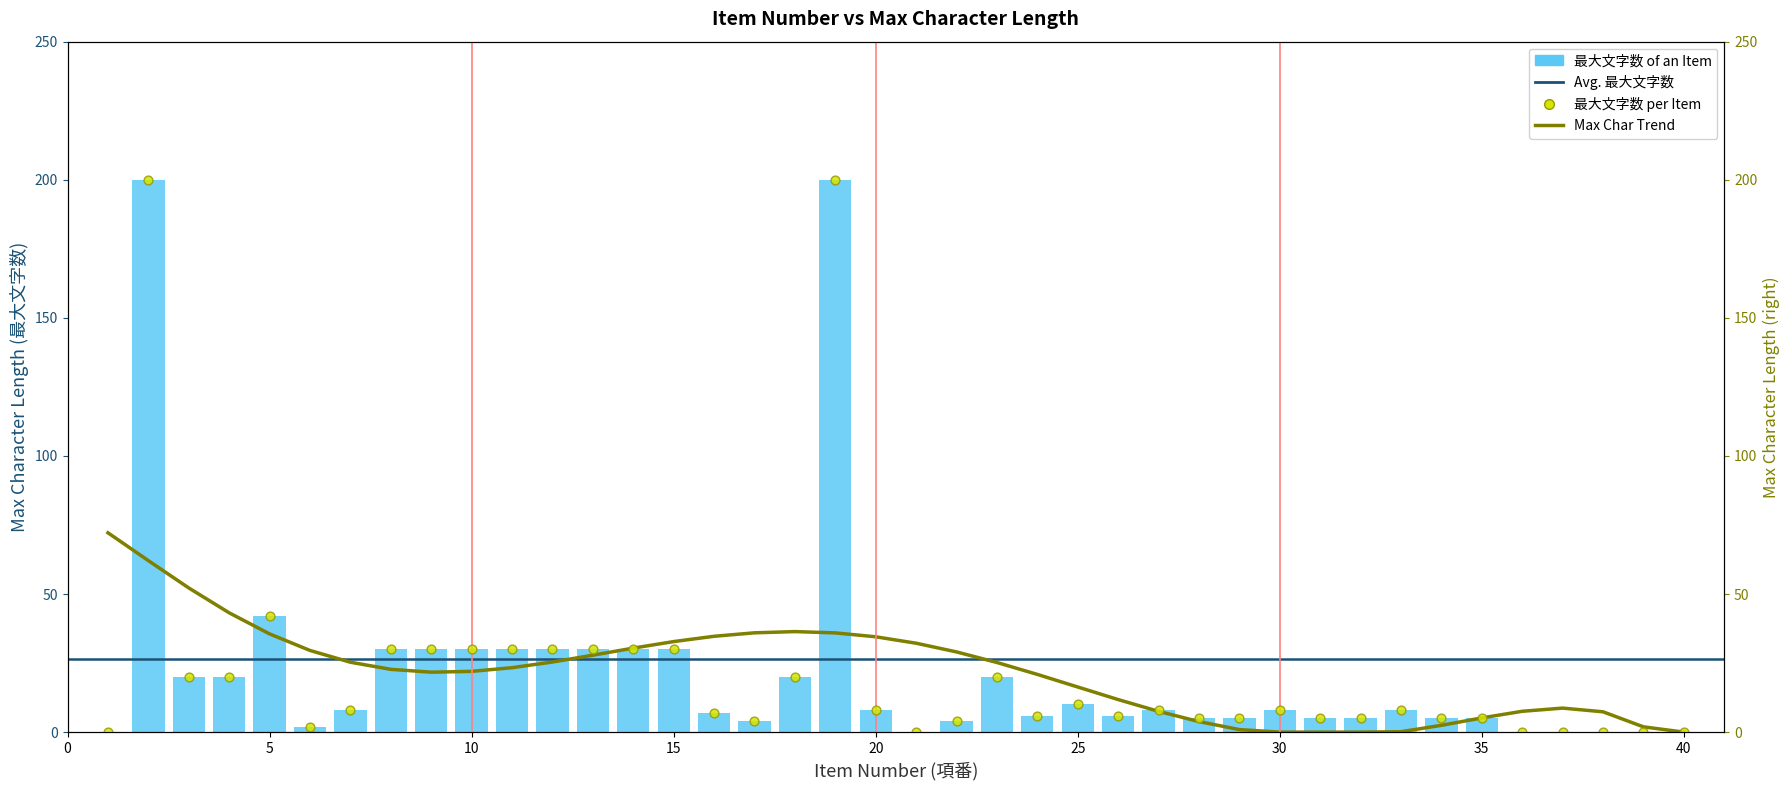

Which has a higher value, 2 or 1?

2